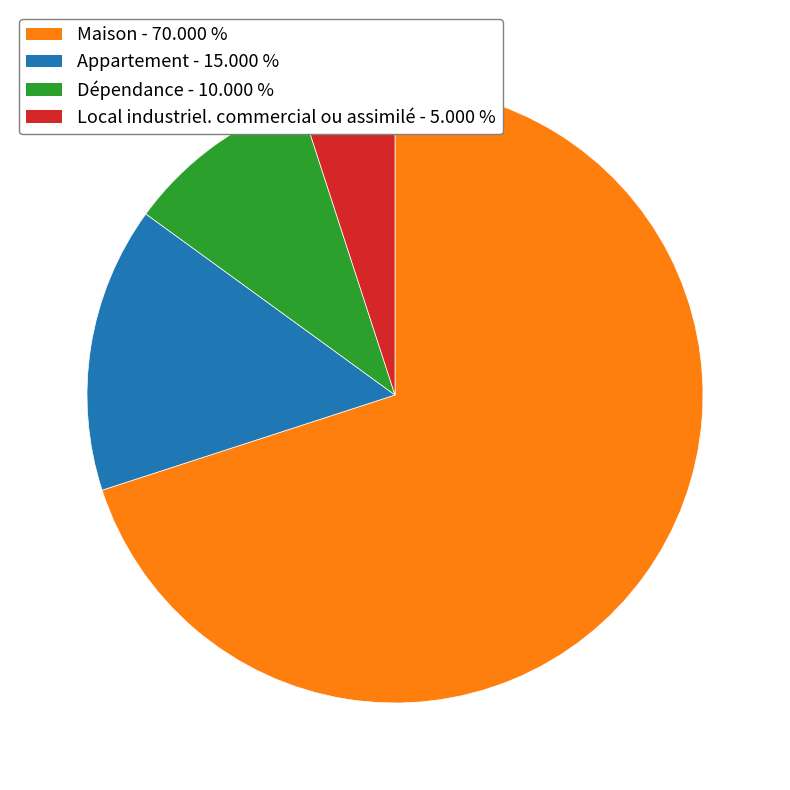

Combined, do Dépendance and Maison account for over 50%?

Yes